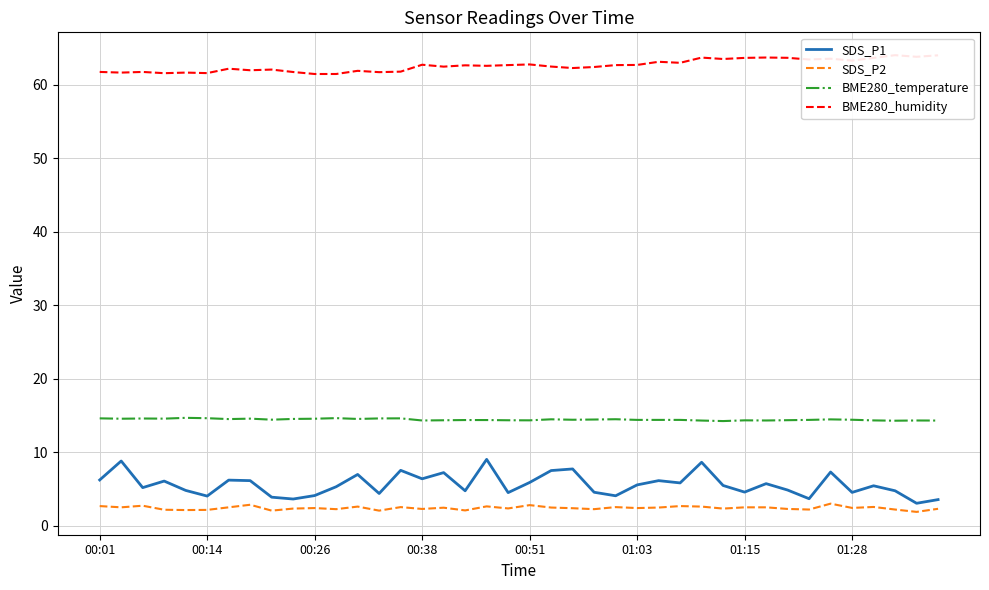

Rank the series by their maximum value, from highest to lowest.

BME280_humidity, BME280_temperature, SDS_P1, SDS_P2